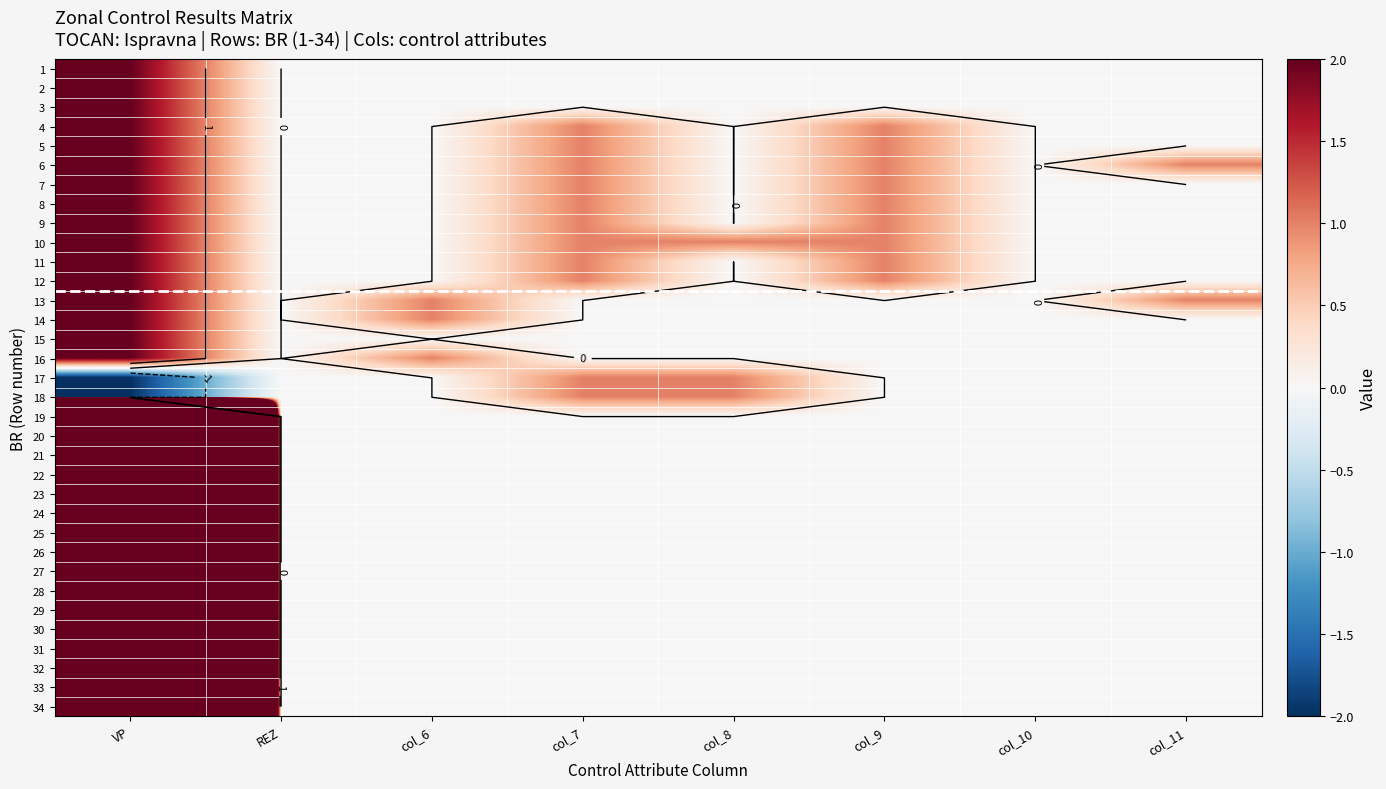

Is the value of 27 at col_8 greater than the value of 13 at REZ?

No